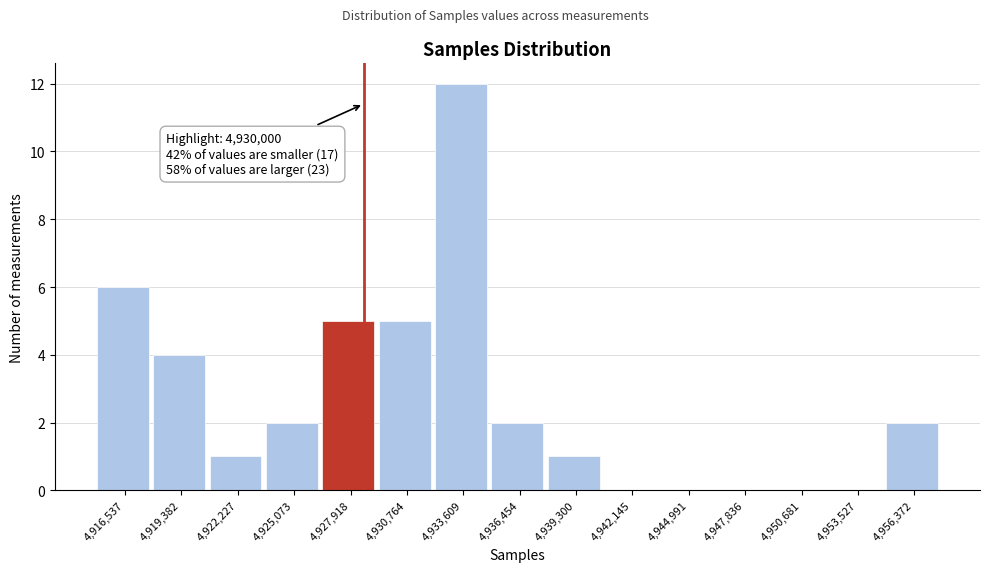

Reading left to right, extract all data points from this chart.

4,916,537=6	4,919,382=4	4,922,227=1	4,925,073=2	4,927,918=5	4,930,764=5	4,933,609=12	4,936,454=2	4,939,300=1	4,942,145=0	4,944,991=0	4,947,836=0	4,950,681=0	4,953,527=0	4,956,372=2